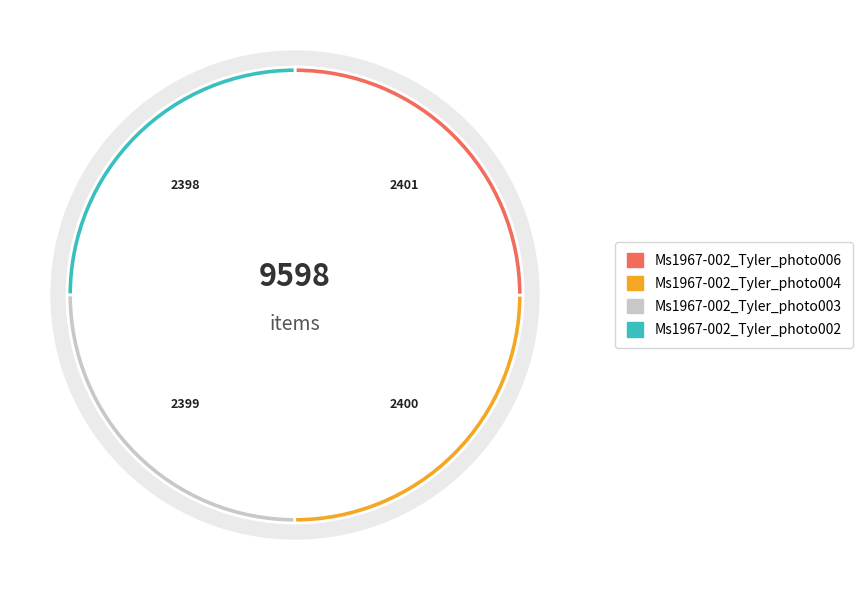

What is the largest slice in the pie chart?

Ms1967-002_Tyler_photo006